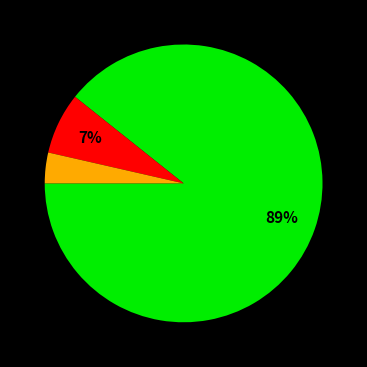

To the nearest percent, what is the average slice percentage?

33%